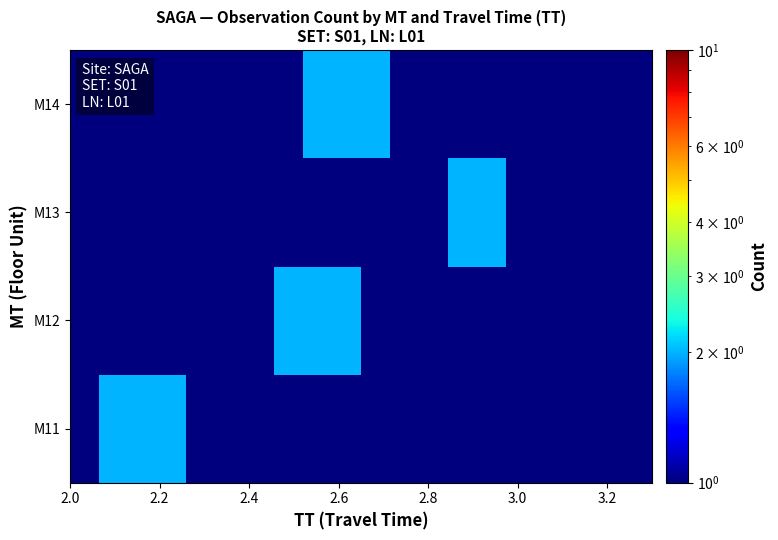

List the series in order of their peak value, highest first.

M11, M12, M13, M14